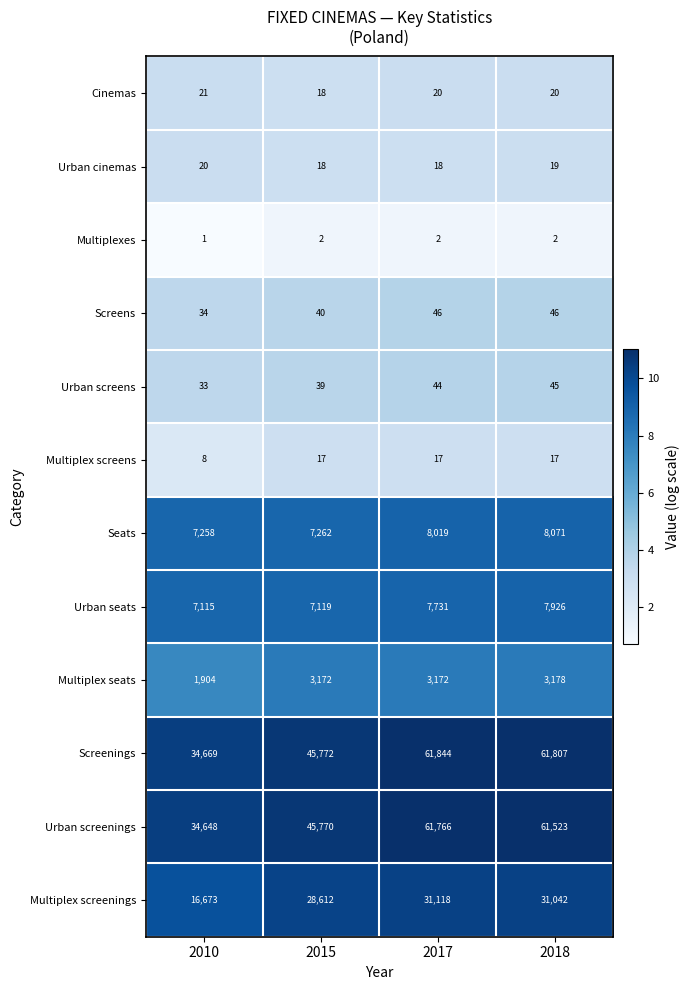

What is the average value of the Urban screenings series?

50927